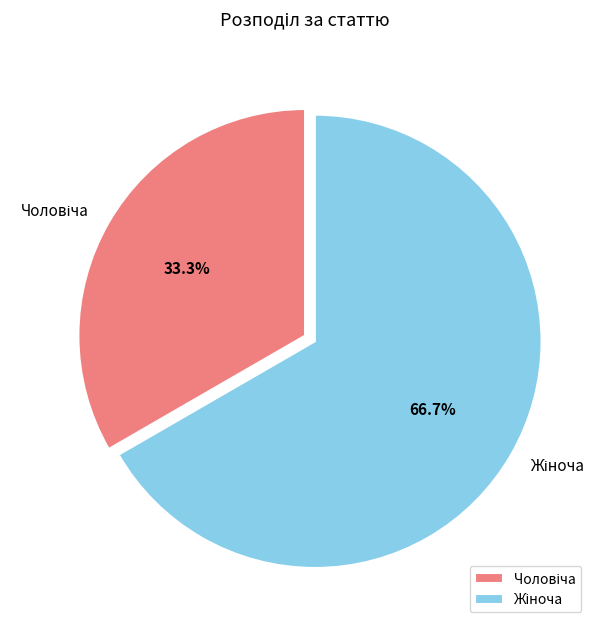

Does any single category account for the majority?

Yes